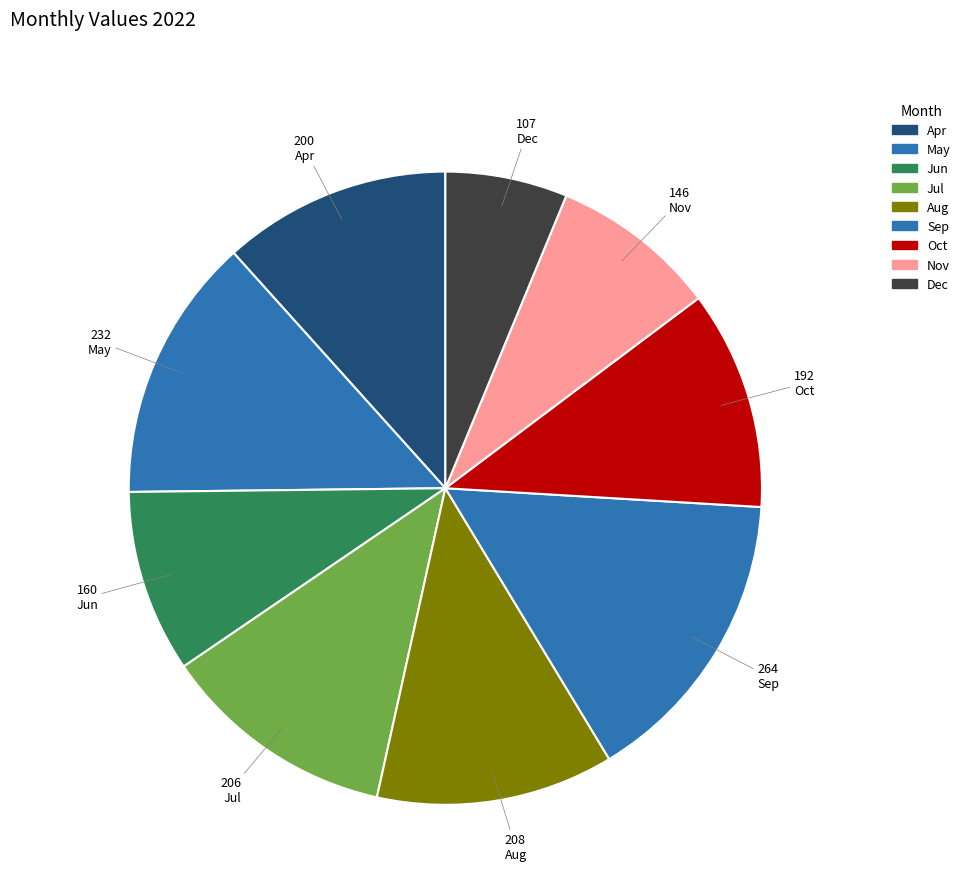

Count the number of slices in the pie.

9